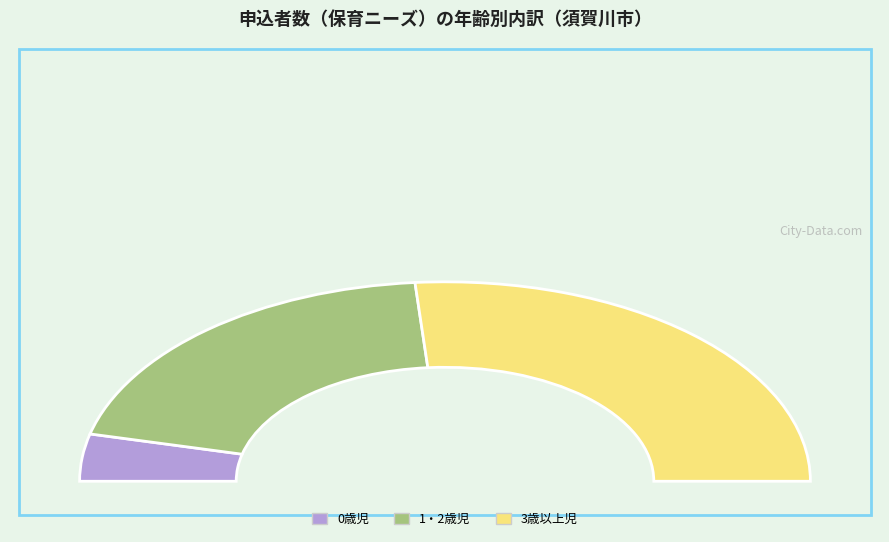

How many segments does this pie chart have?

3